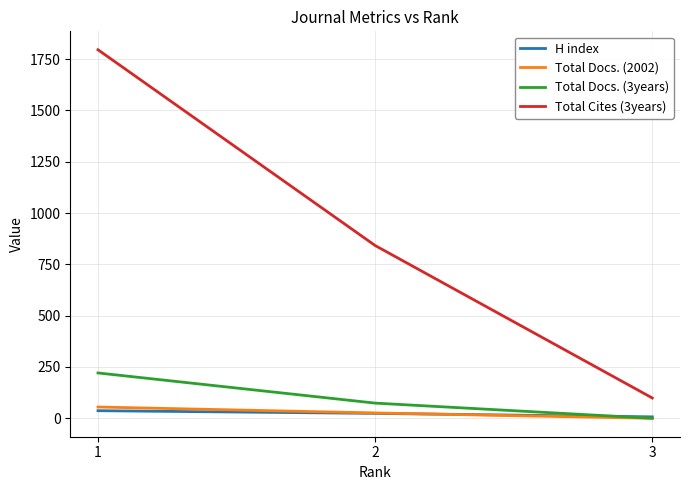

Is this an area chart (filled region under the line)?

No